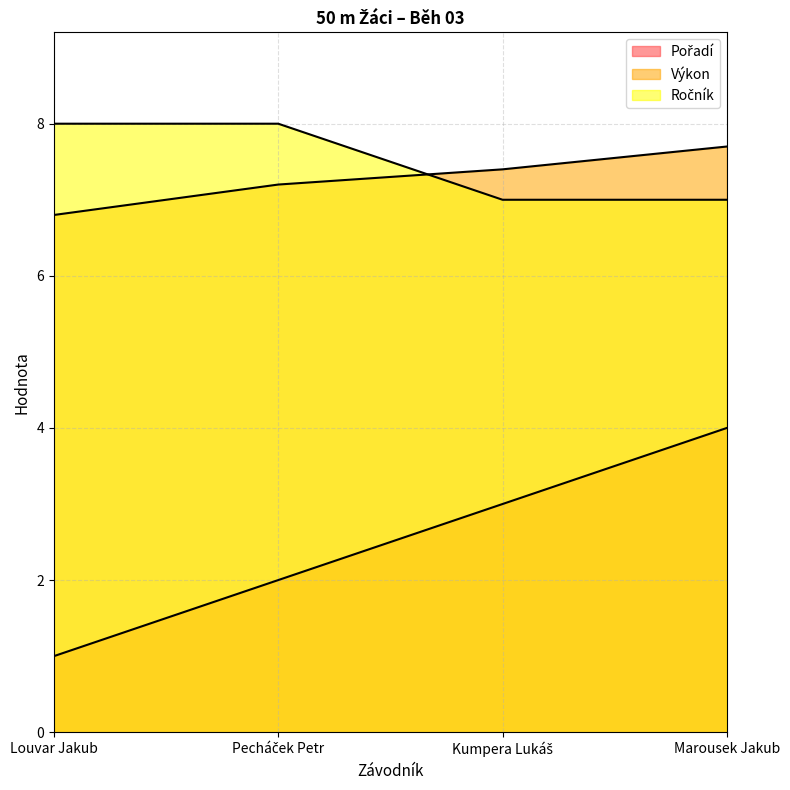

What is the minimum value for Pořadí?

1.0